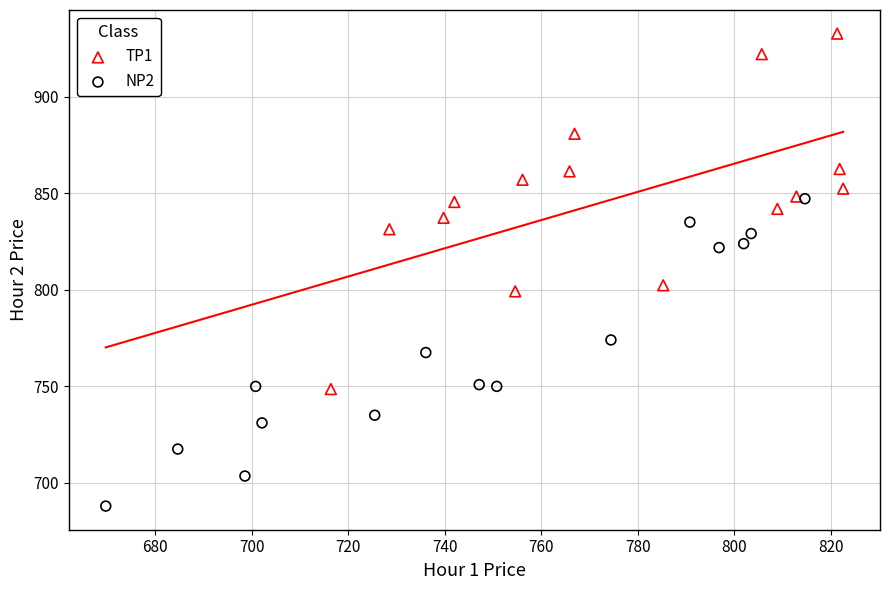

Which series has the widest spread of Y values?

TP1